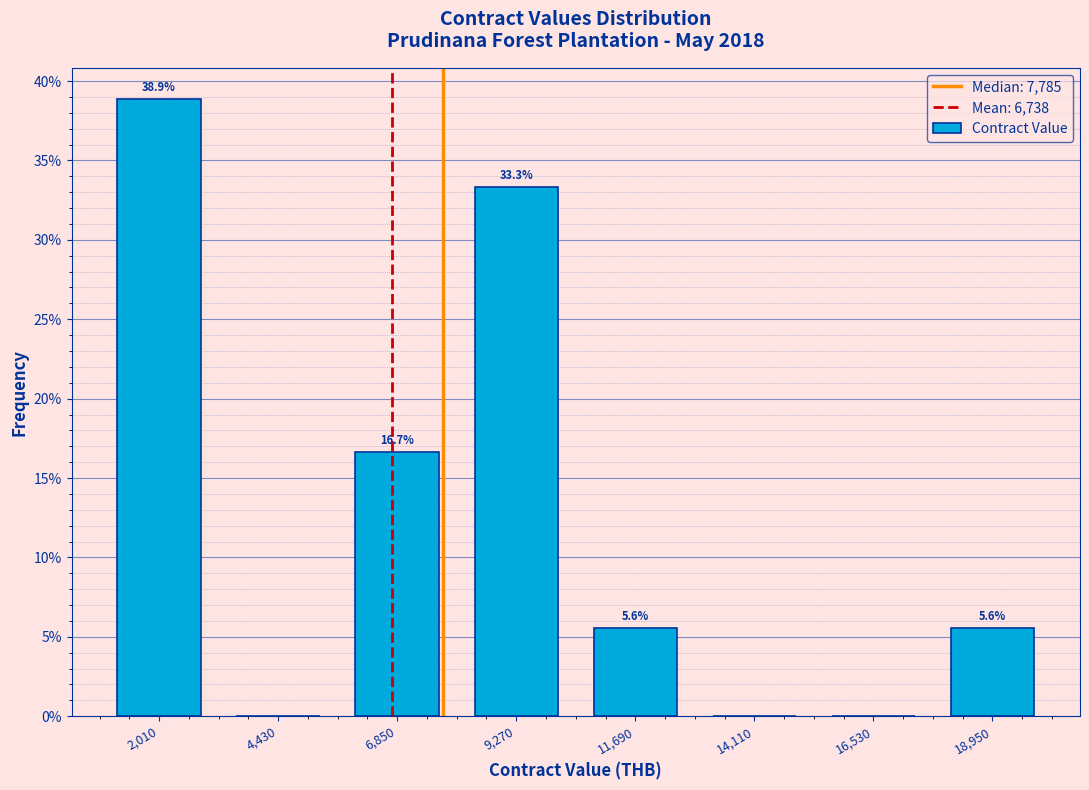

Over which range of the x-axis is the bar tallest?

1000 to 3000